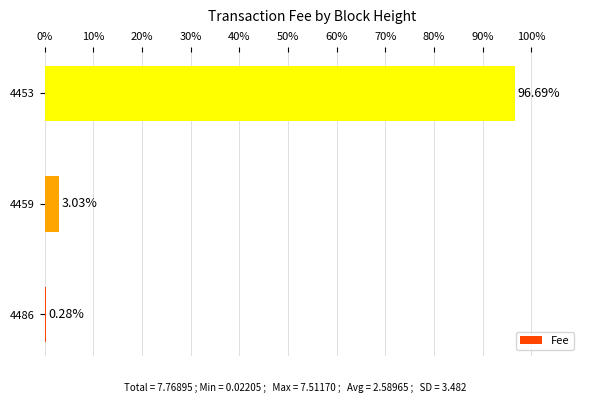

Which category has the highest value across all series?

4453